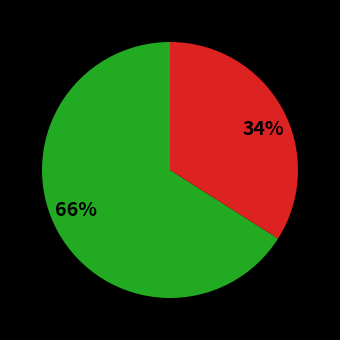

Do 66% and 34% together represent more than half of the pie?

Yes